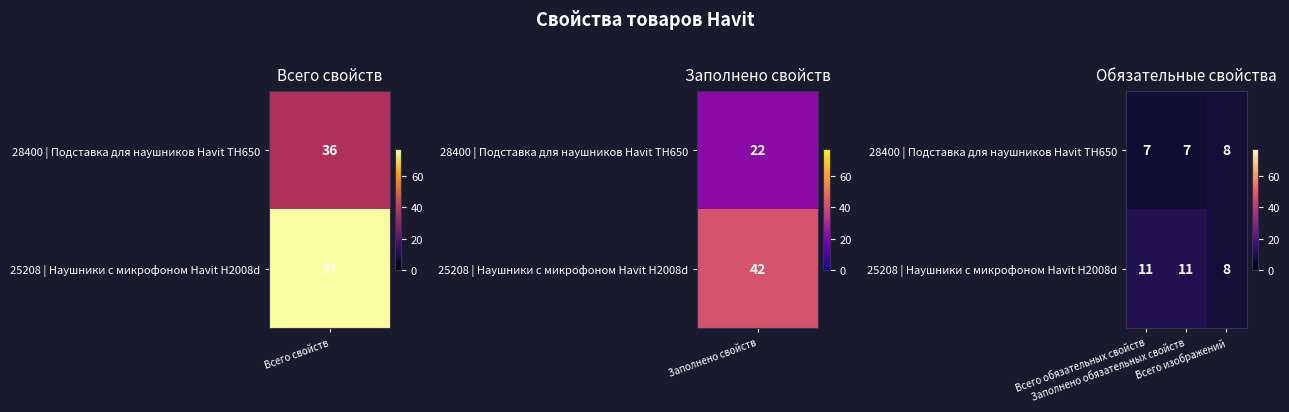

What is the minimum value shown in the chart?

7